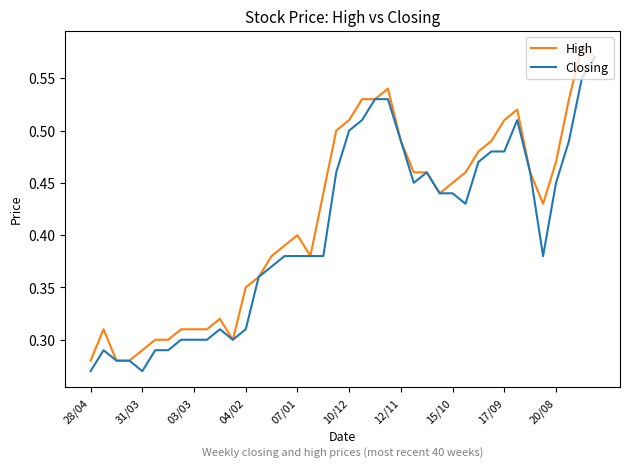

Rank the series by their average value, from lowest to highest.

Closing, High